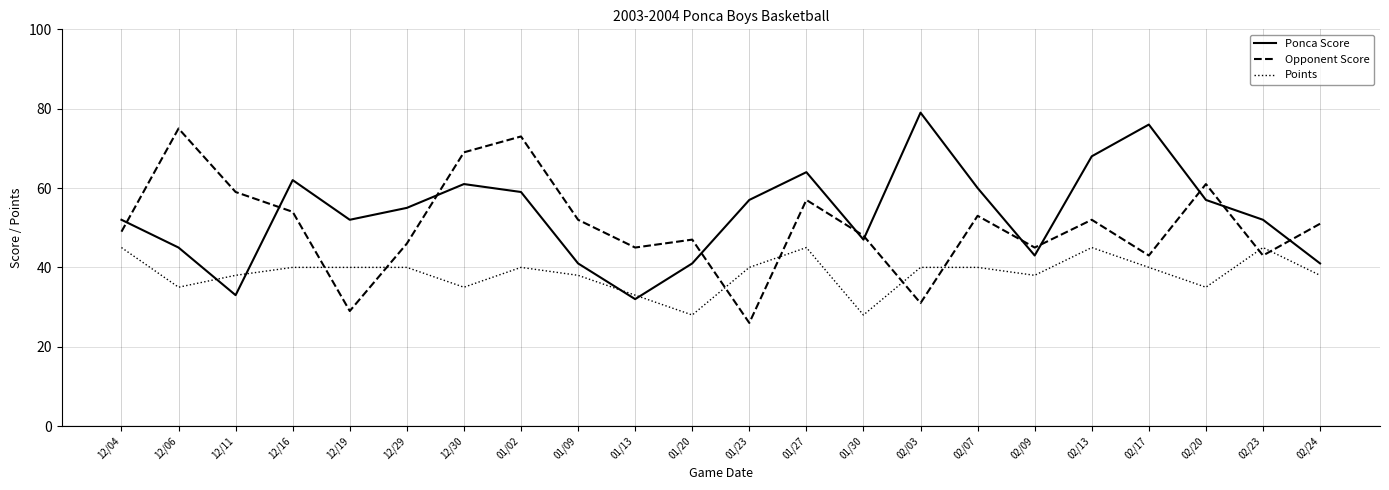

Between 01/23 and 01/30, which series saw the biggest shift?

Opponent Score